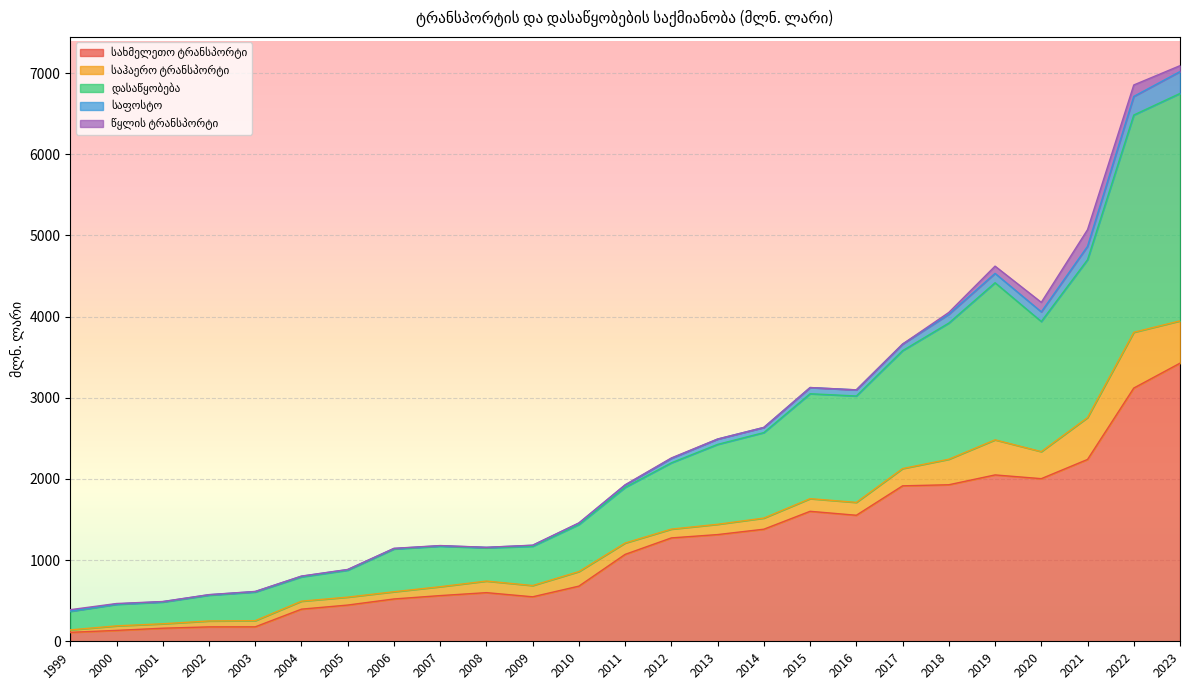

True or false: დასაწყობება and საფოსტო cross at least once.

False